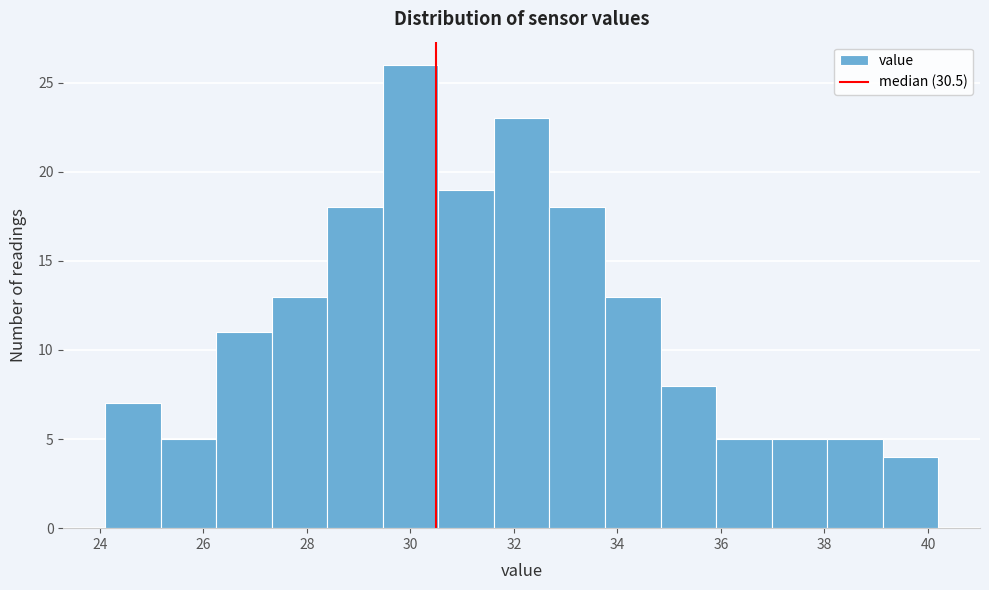

Over which range of the x-axis is the bar tallest?

29.4 to 30.6